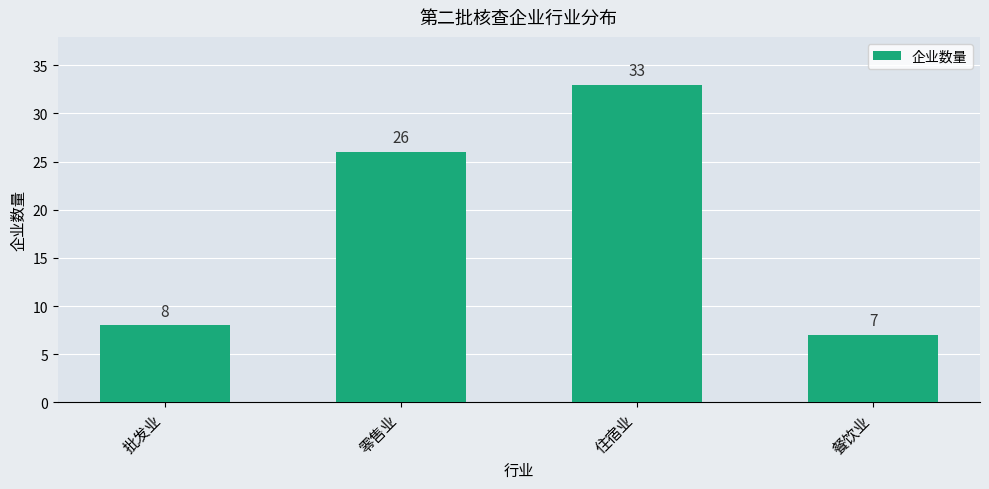

What is the greatest value displayed?

33